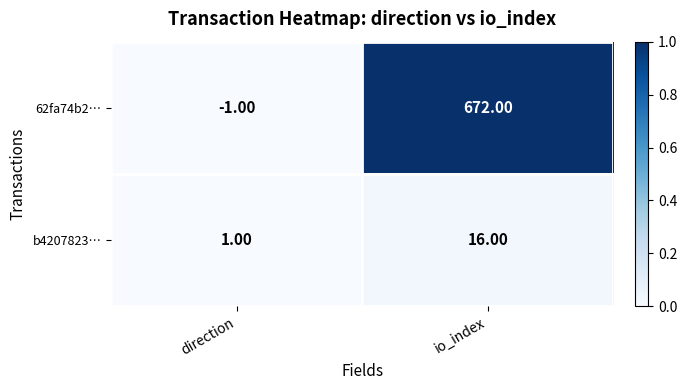

Which series changed the most between direction and io_index?

62fa74b2…